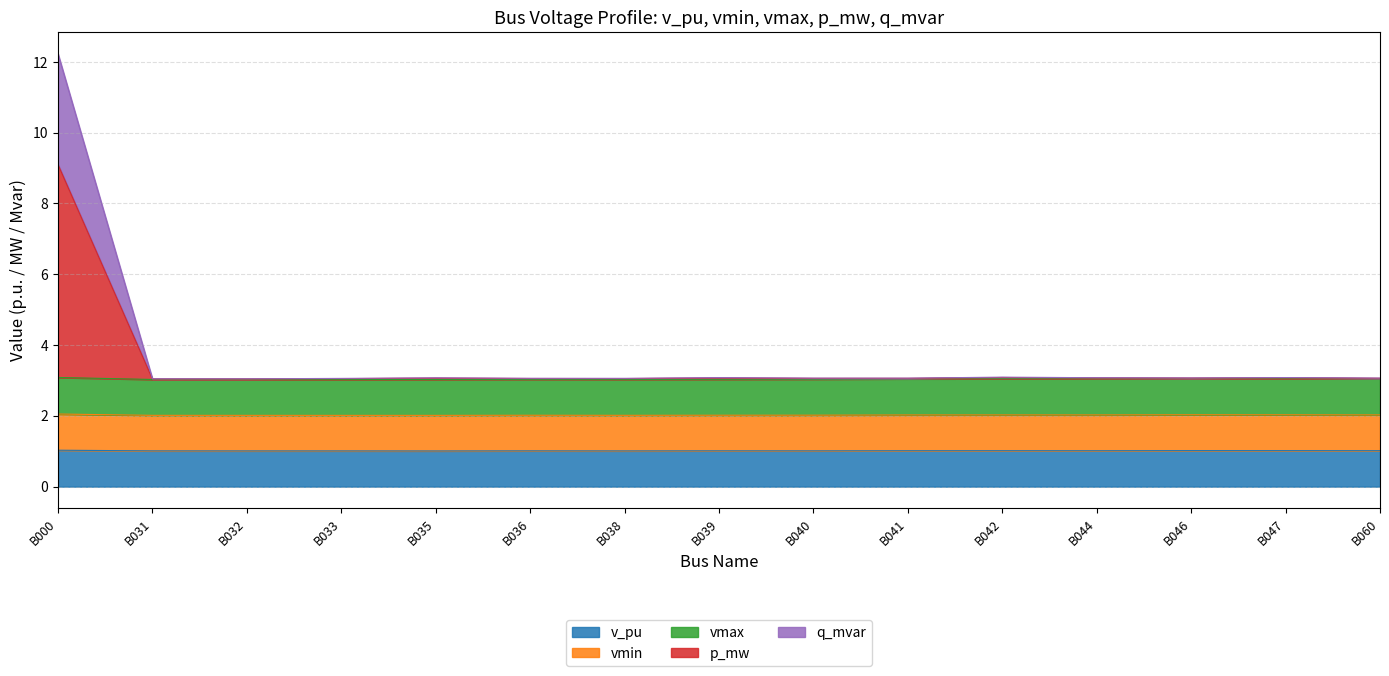

True or false: v_pu has a value of 0.3 at B035.

False